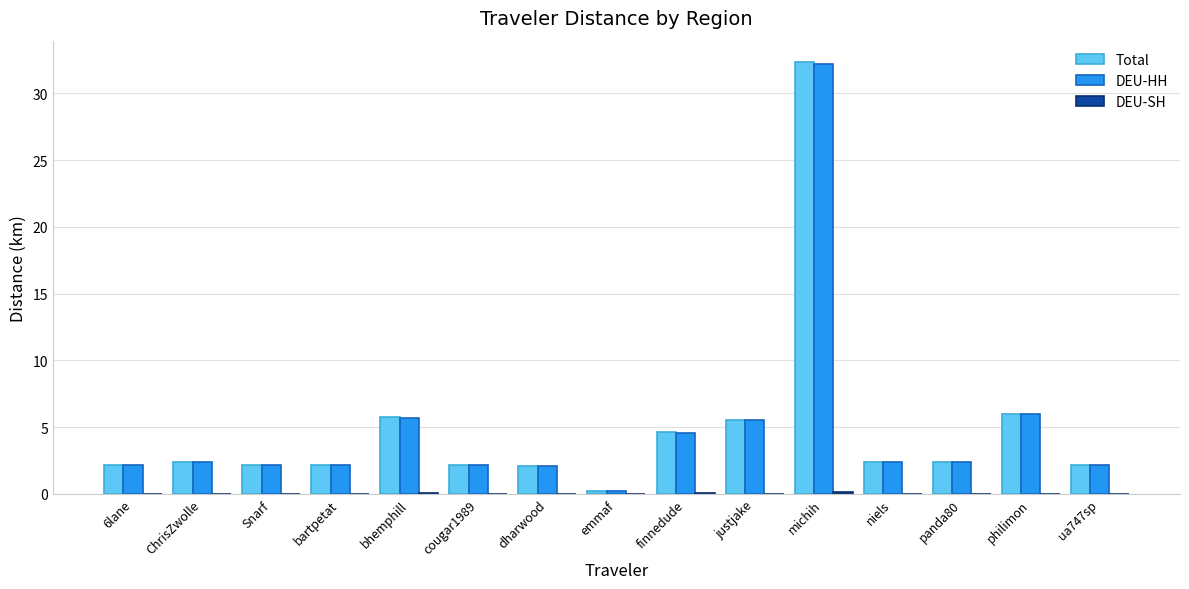

At which label does Total reach its peak?

michih